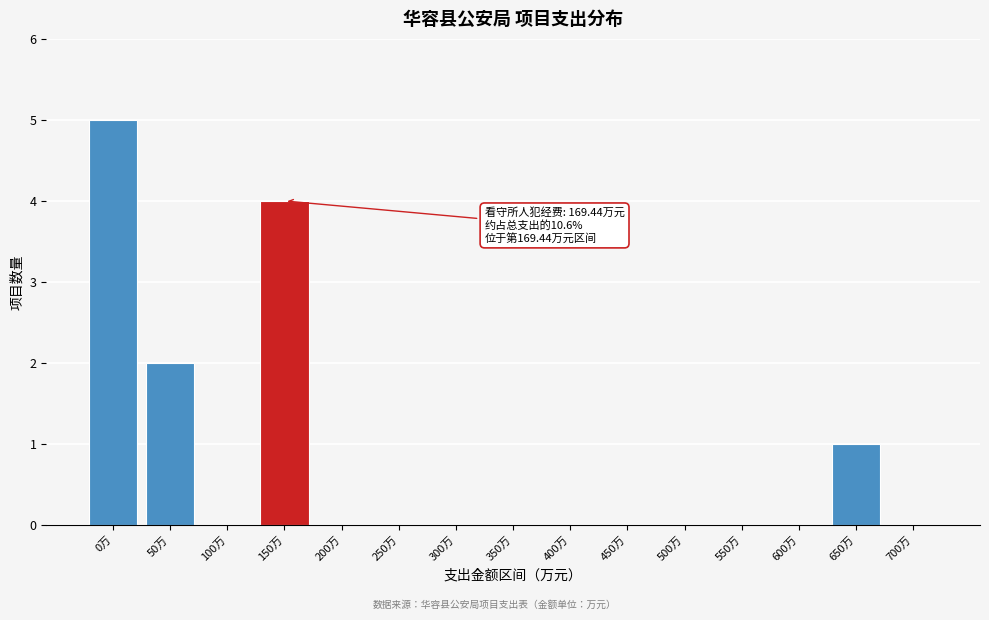

Reading right to left, extract all data points from this chart.

700万=0	650万=1	600万=0	550万=0	500万=0	450万=0	400万=0	350万=0	300万=0	250万=0	200万=0	150万=4	100万=0	50万=2	0万=5